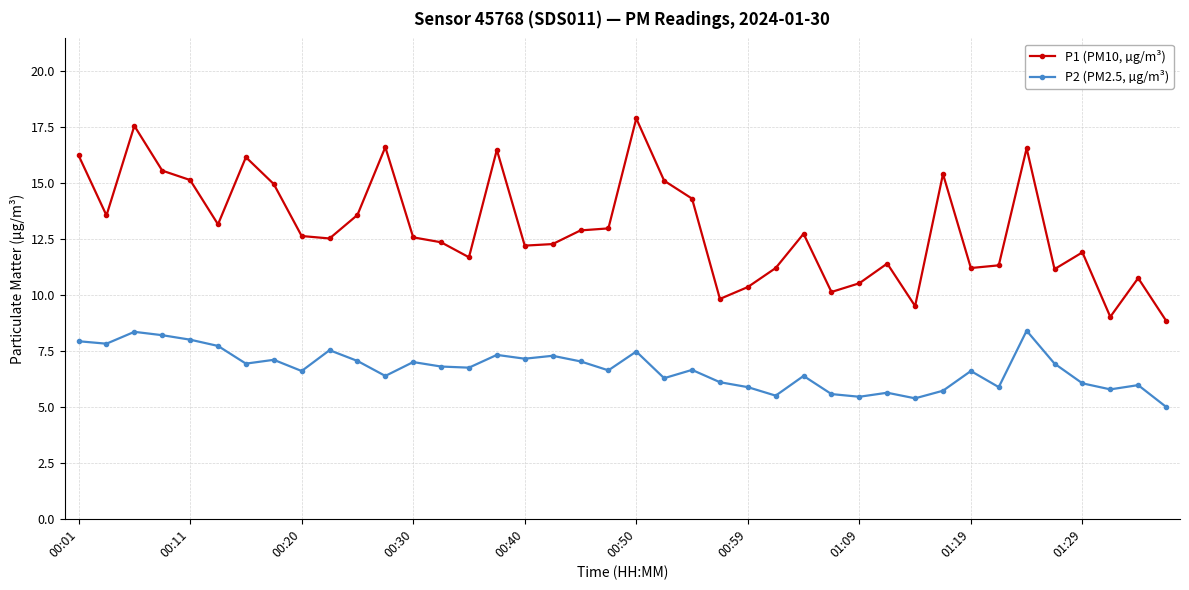

List the series in order of their peak value, lowest first.

P2 (PM2.5, µg/m³), P1 (PM10, µg/m³)